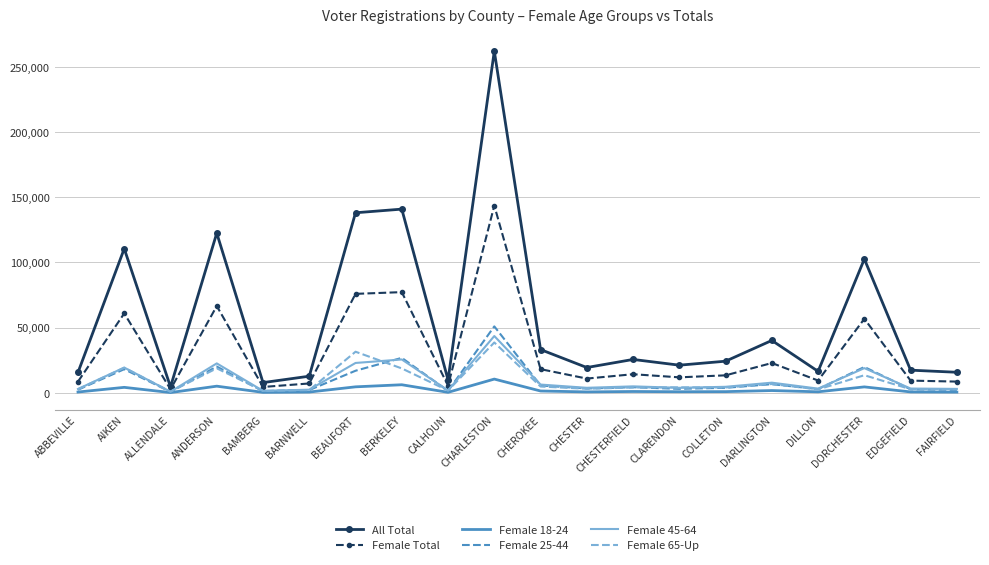

Which series has the widest spread of values?

All Total